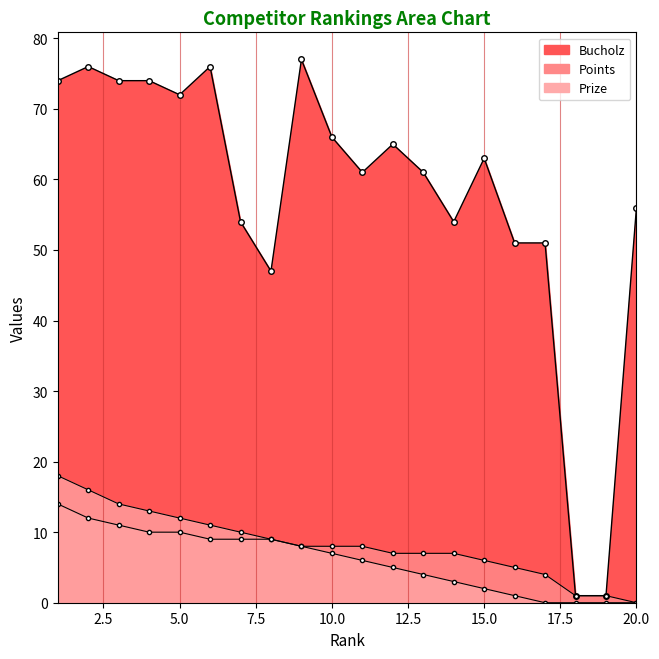

What are all the series names shown in the legend?

Prize, Points, Bucholz